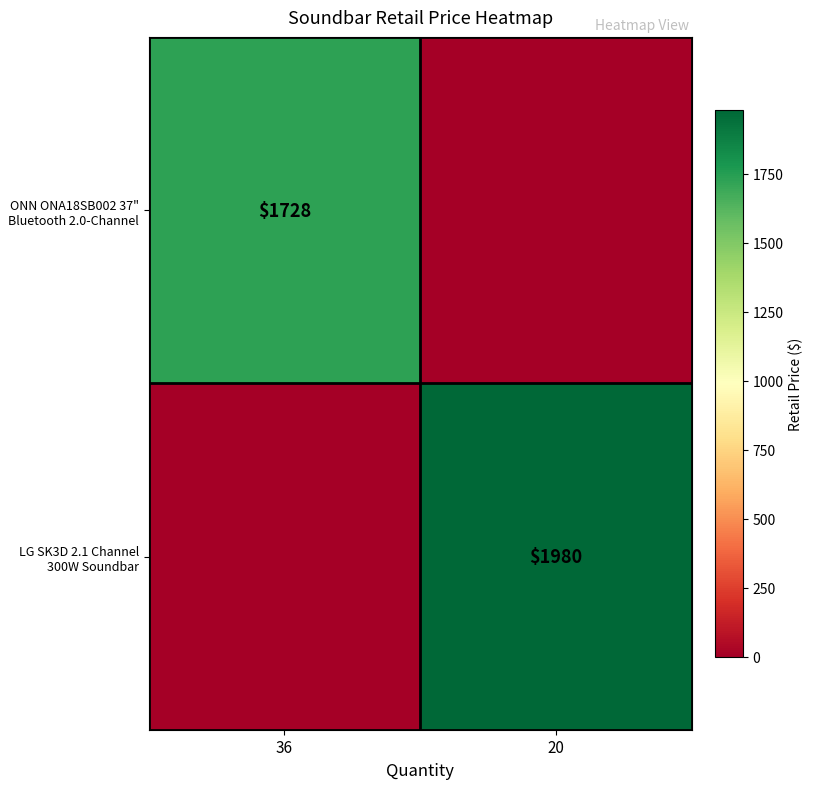

What is the spread (max minus min) of values at 20?

1980